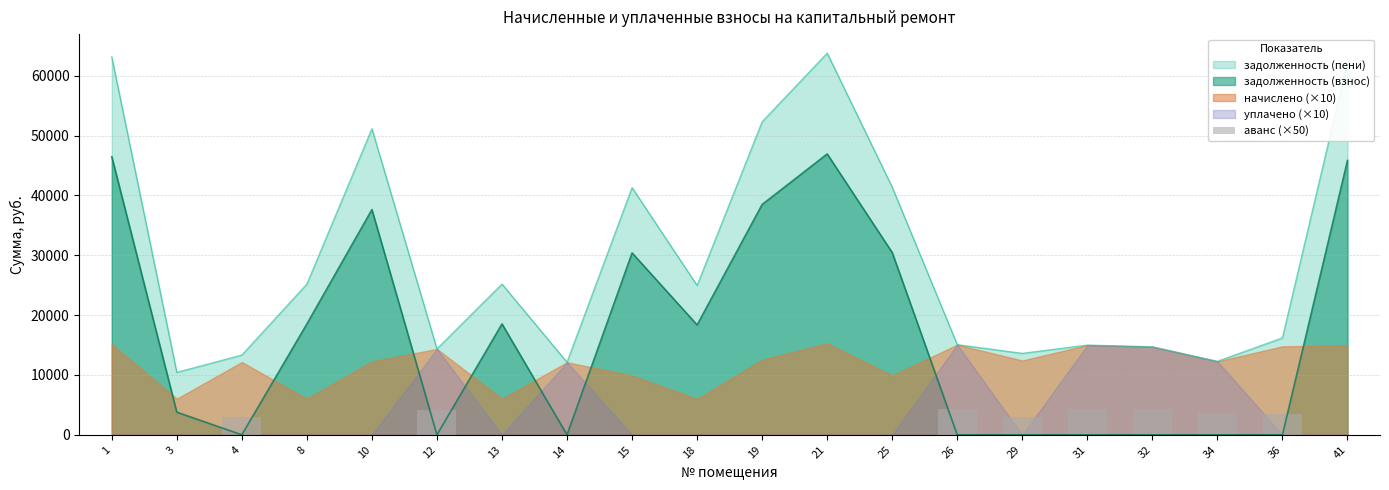

True or false: задолженность (пени) and задолженность (взнос) intersect in this chart.

False